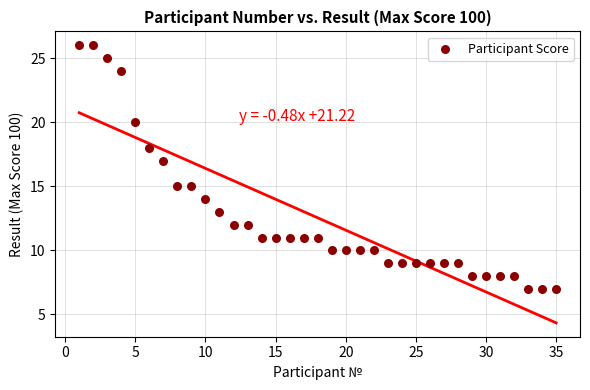

What is the range of X values (max minus min)?

34